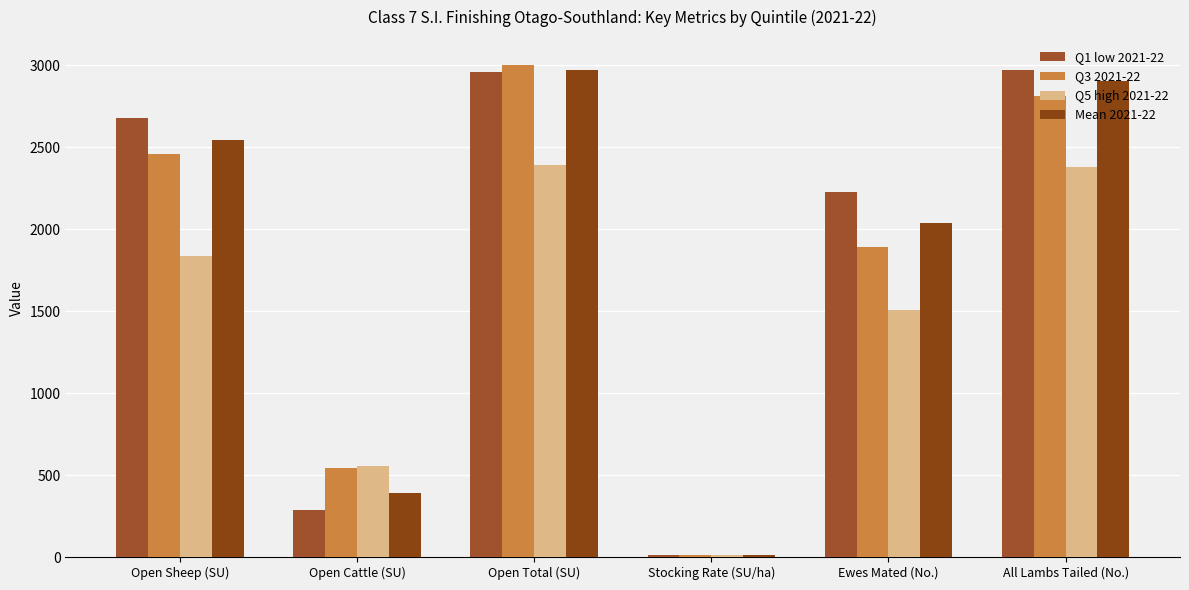

The Q3 2021-22 series shows 3005.0 at Open Total (SU). True or false?

True